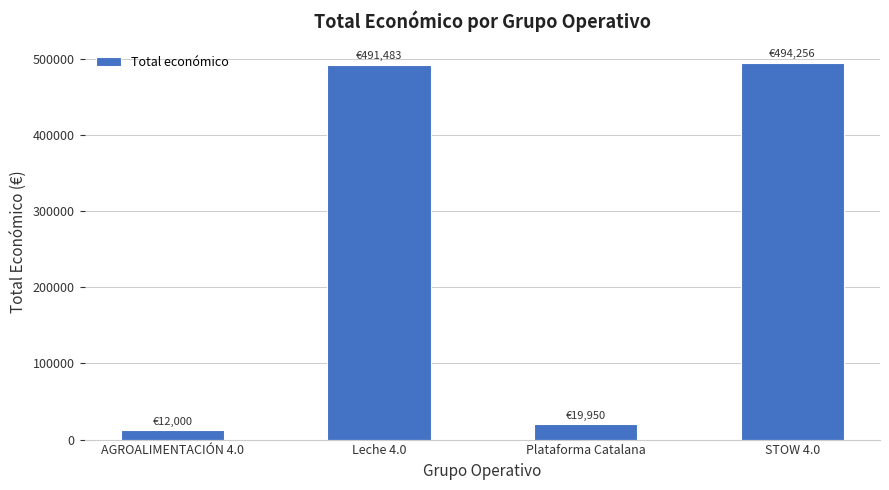

What position from the right is STOW 4.0?

1